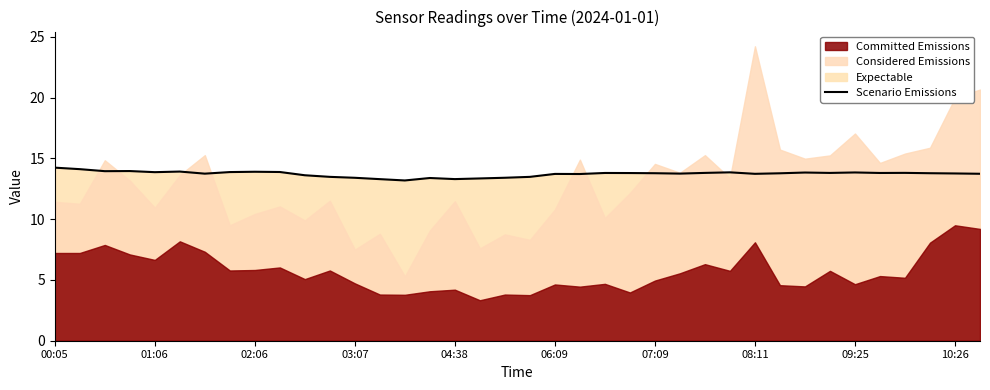

What is the highest value of the Scenario Emissions series?

14.2